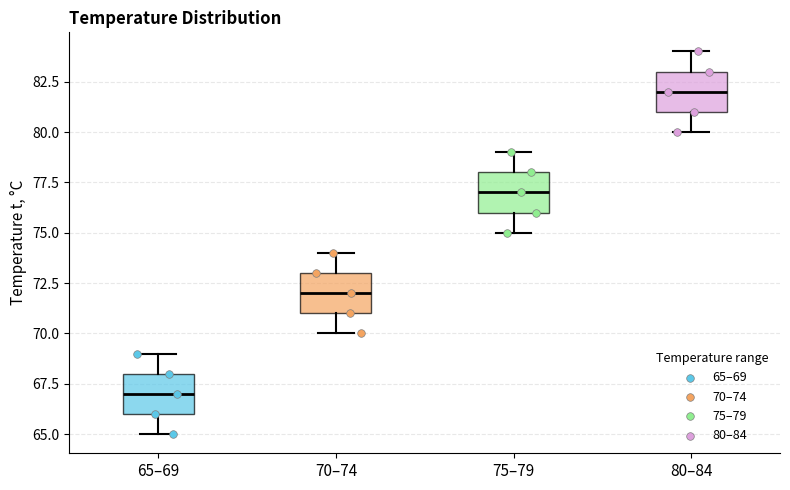

Where is the upper edge of the box for 70–74 on the y-axis? The values are not printed on the chart, so give them approximately, as read against the axis.

73